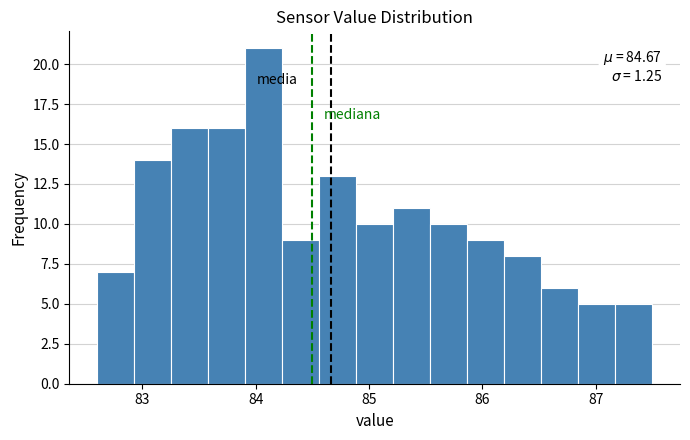

Around what value on the x-axis is the tallest bar? Give the approximate position of its centre, as read against the axis.

84.1